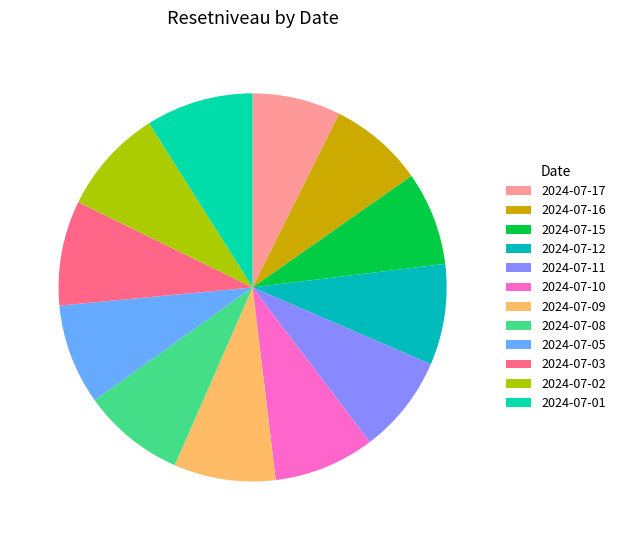

How many segments does this pie chart have?

12